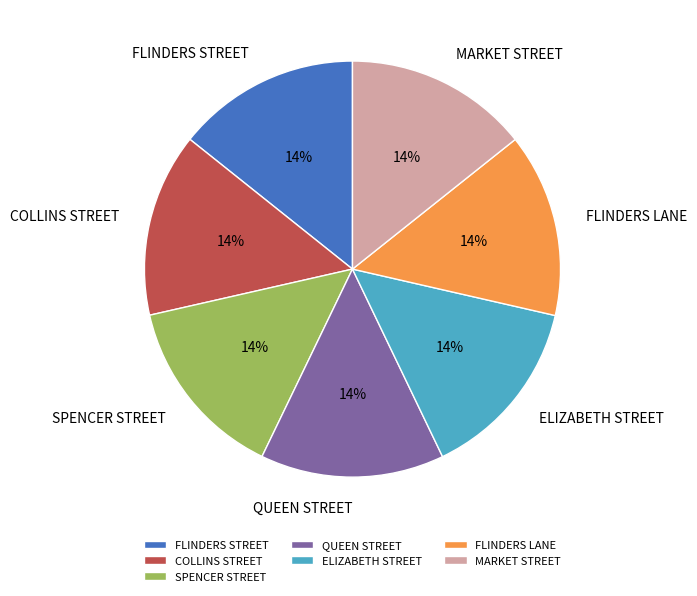

What is the ratio of the value at COLLINS STREET to the value at QUEEN STREET?

1.0